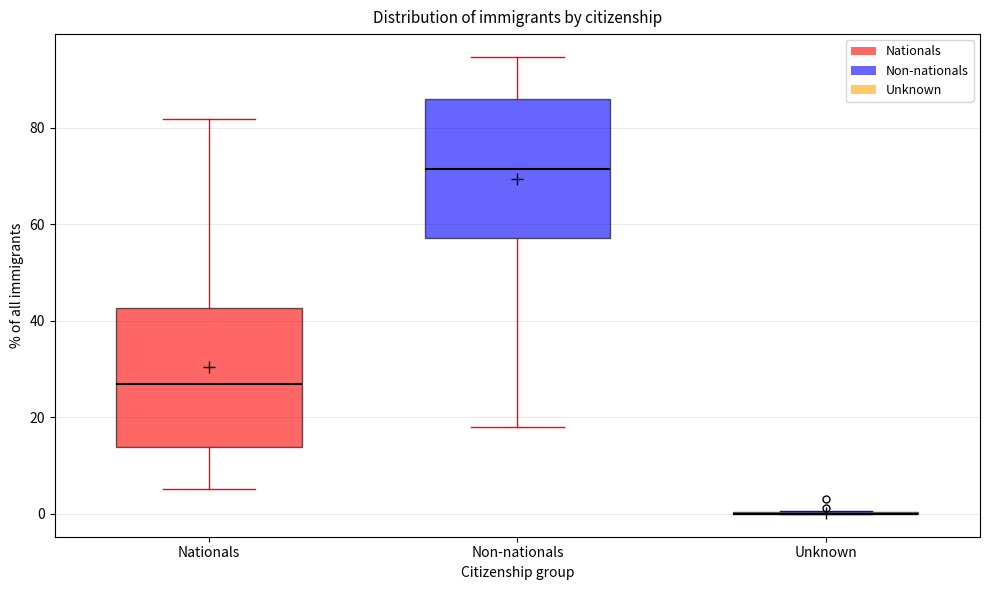

Reading left to right, transcribe this box plot: for each box, give where its median line is, the range the box spans, and where its two whiskers end, as read against the y-axis. The values are not printed on the chart, so give them approximately, as read against the axis.

Nationals: median 26, box 14 to 42, whiskers 6 to 82
Non-nationals: median 72, box 58 to 86, whiskers 18 to 94
Unknown: box collapsed to a line at 0, whiskers 0 to 0